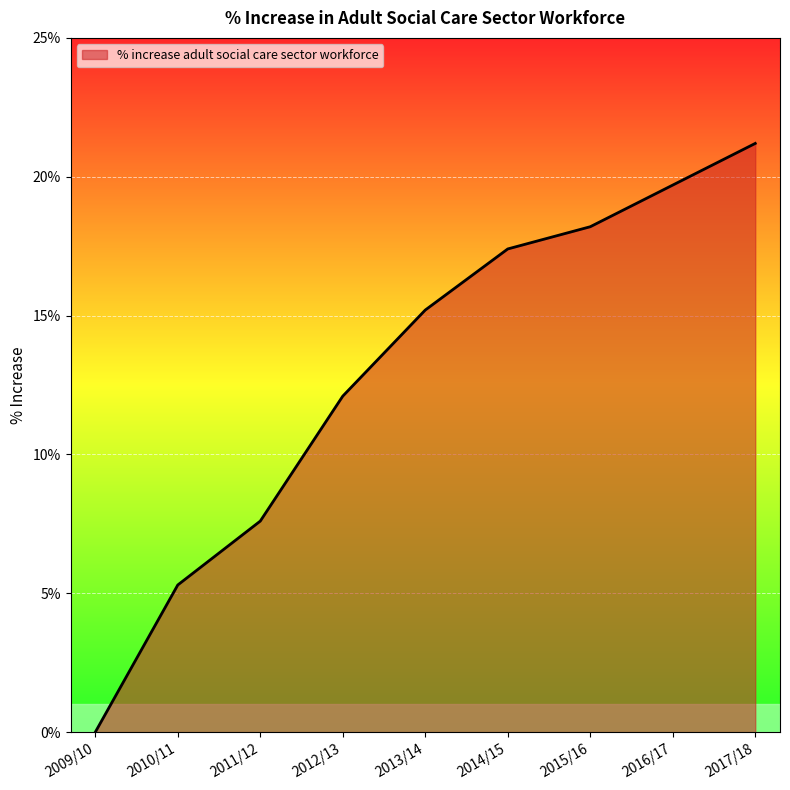

Is this an area chart (filled region under the line)?

Yes